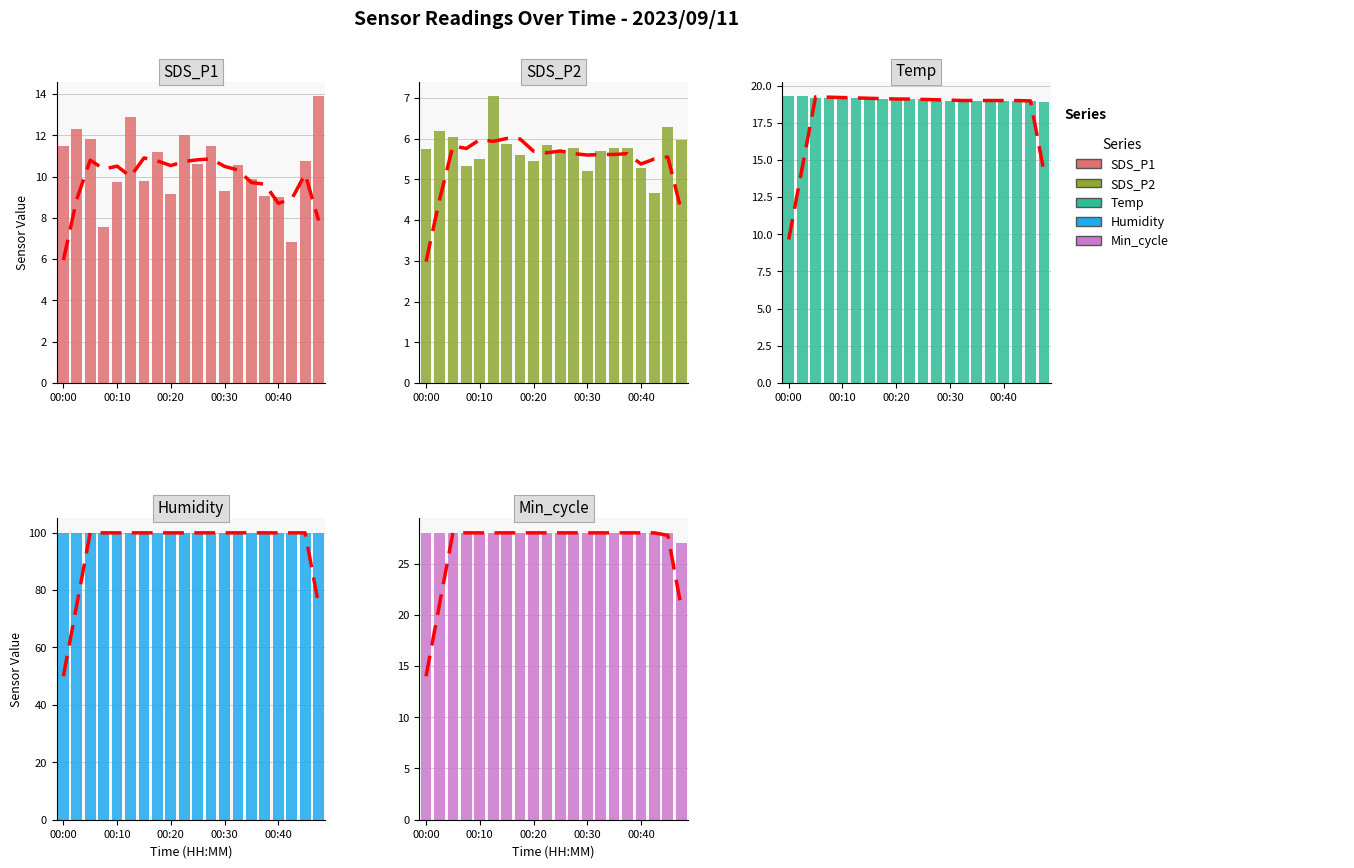

Is the value of Min_cycle at 00:00 greater than the value of SDS_P2 at 00:35?

Yes